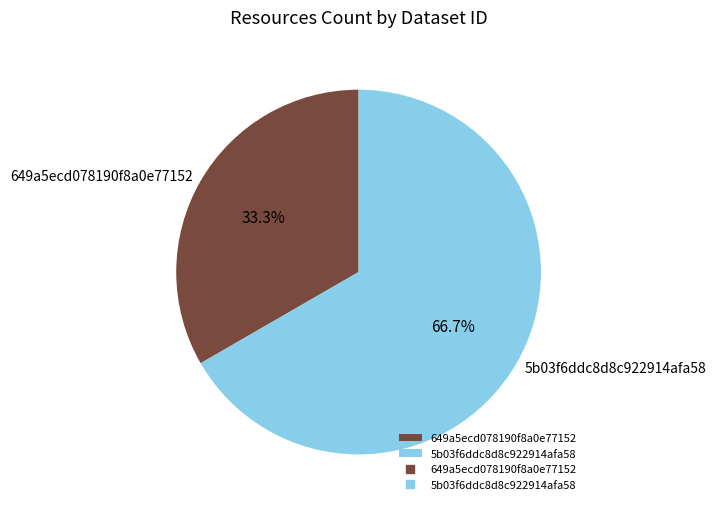

Is 5b03f6ddc8d8c922914afa58 the majority of the pie?

Yes